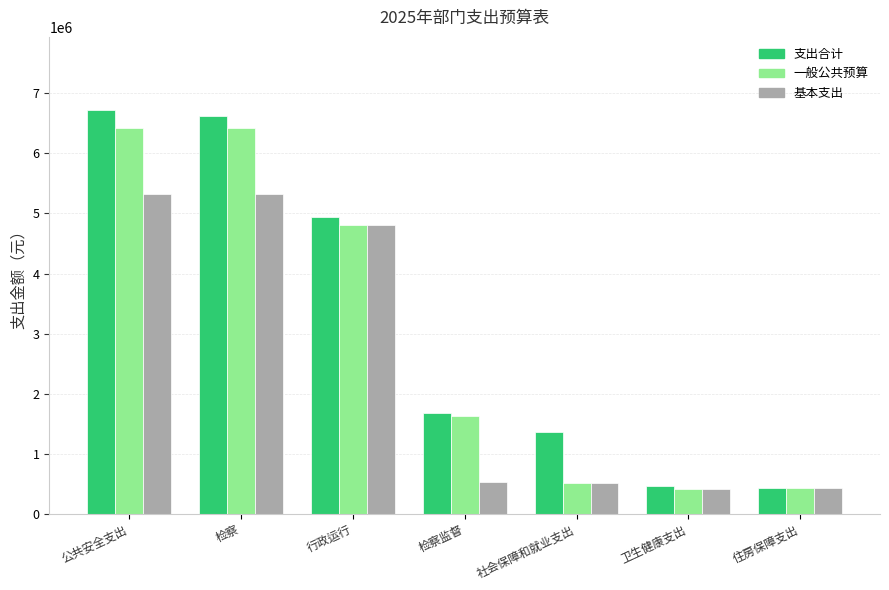

Count the number of categories in the chart.

7